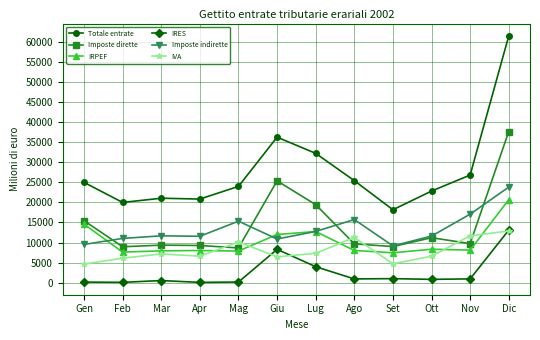

True or false: Totale entrate has more than 0 interior local peaks.

True